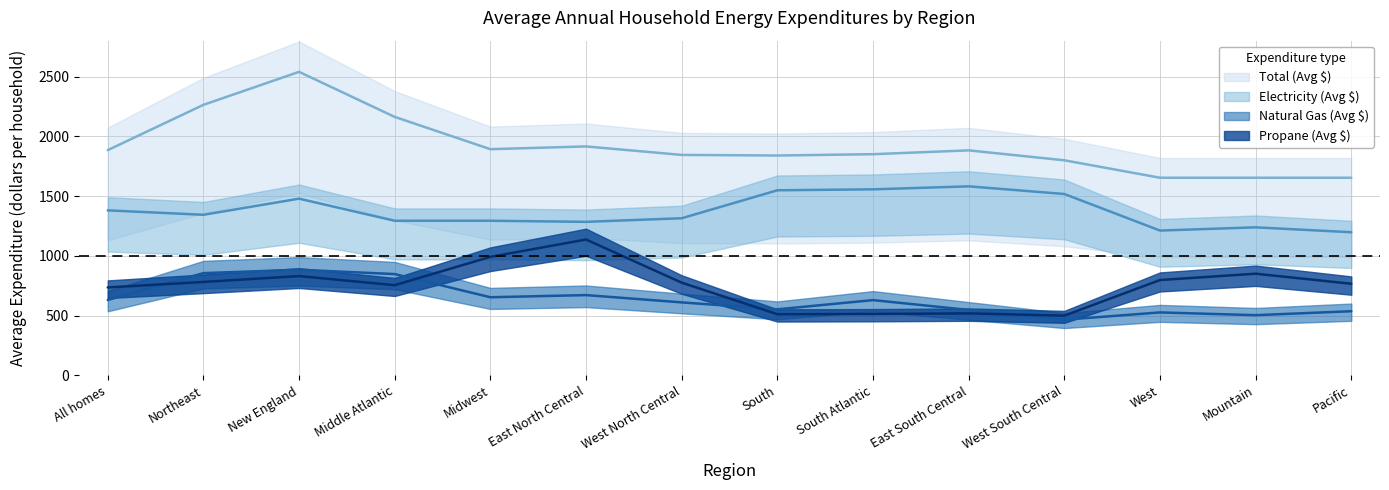

Reading left to right, transcribe all the data shown in this chart.

Total (Avg $): 1884	2263	2539	2162	1892	1915	1844	1839	1850	1882	1799	1653	1653	1653
Electricity (Avg $): 1380	1343	1478	1293	1293	1284	1314	1548	1556	1581	1517	1211	1238	1197
Natural Gas (Avg $): 630	855	883	847	653	671	610	552	629	547	465	526	503	536
Propane (Avg $): 735	781	830	754	991	1136	775	511	513	518	499	797	850	766